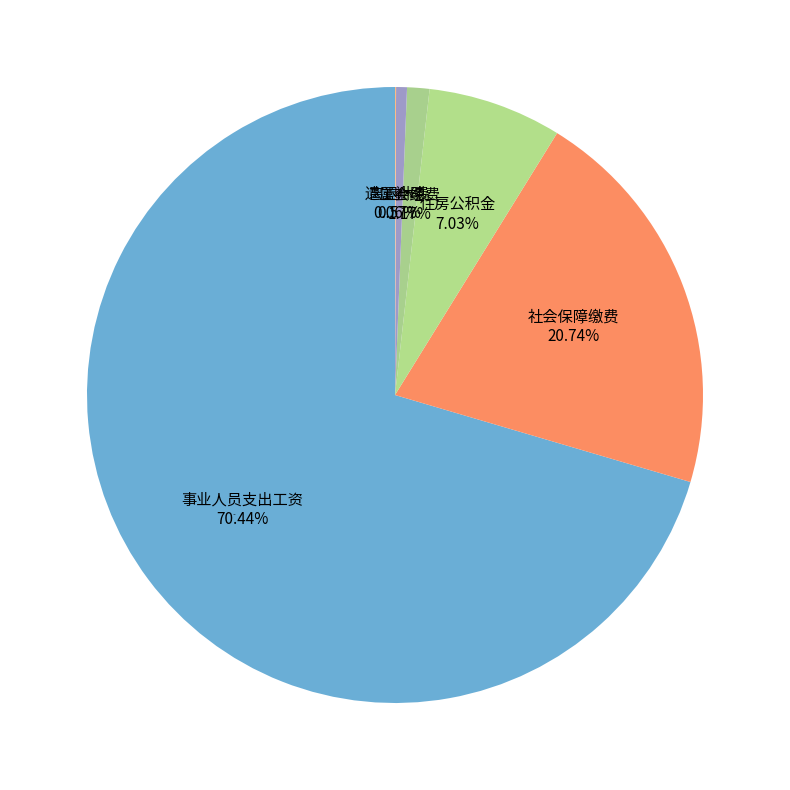

Is there a majority slice in this chart?

Yes